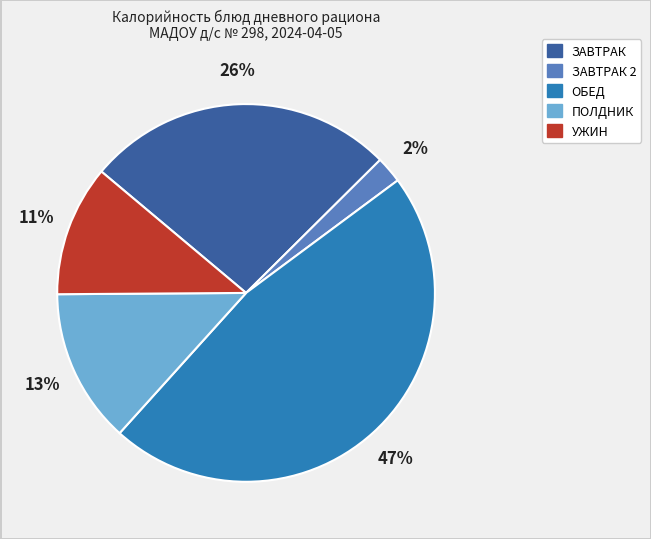

Is there a majority slice in this chart?

No